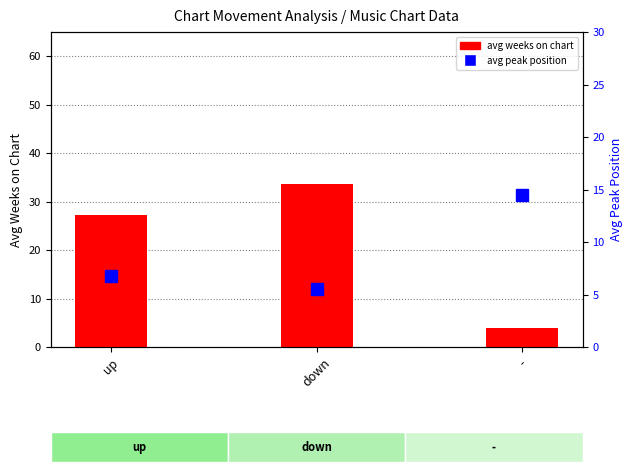

Which series has the widest spread of values?

avg weeks on chart